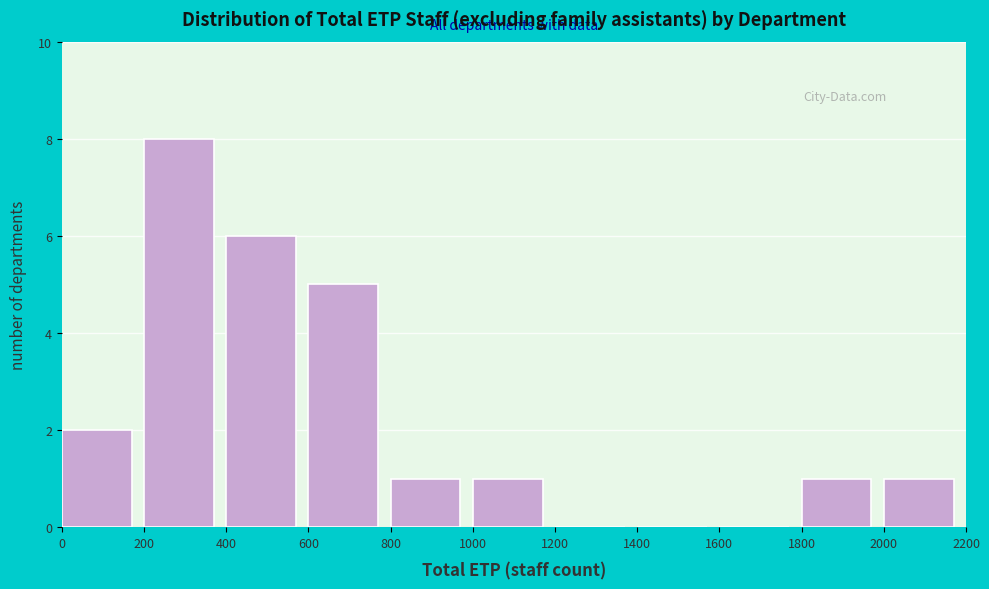

Which range on the x-axis has the tallest bar?

200 to 400